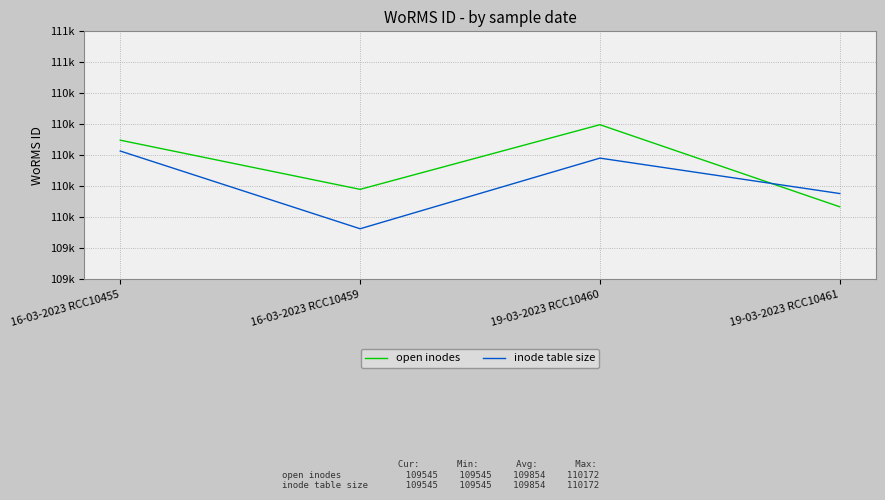

What are all the series names shown in the legend?

open inodes, inode table size